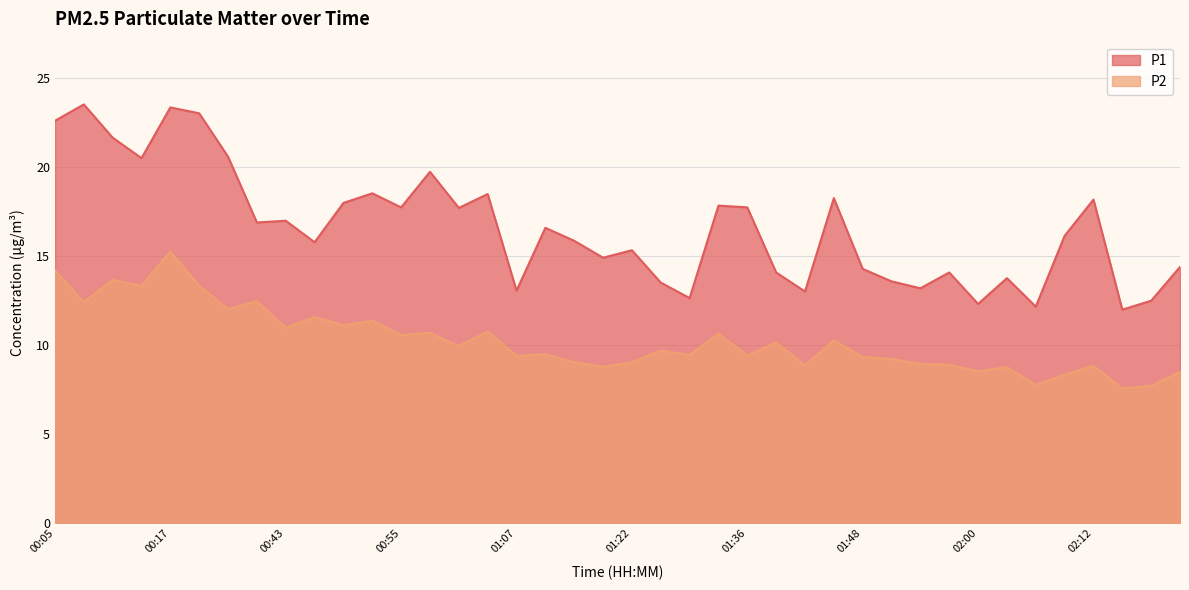

True or false: P1 and P2 cross at least once.

False